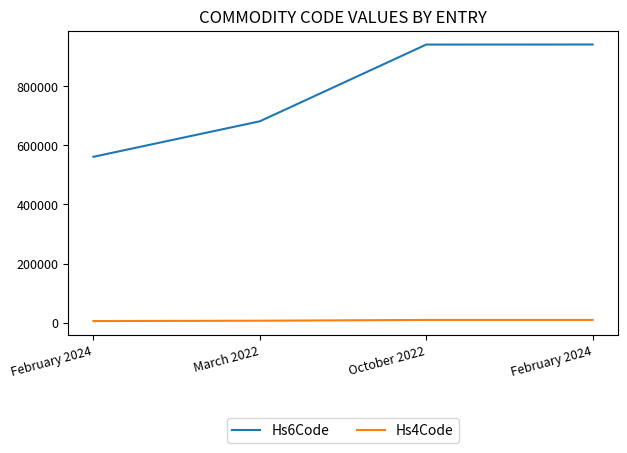

Rank the categories by Hs4Code value from lowest to highest.

February 2024, March 2022, October 2022, February 2024